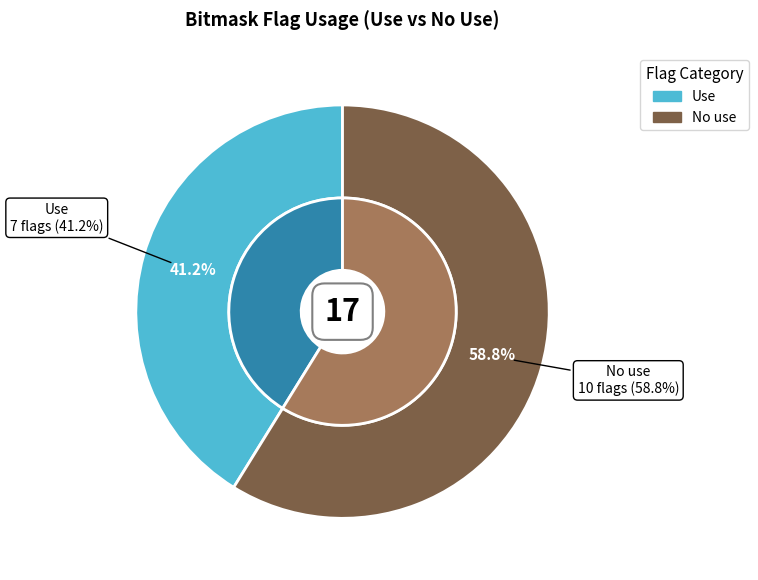

To the nearest percent, what percentage of the pie is No use?

59%